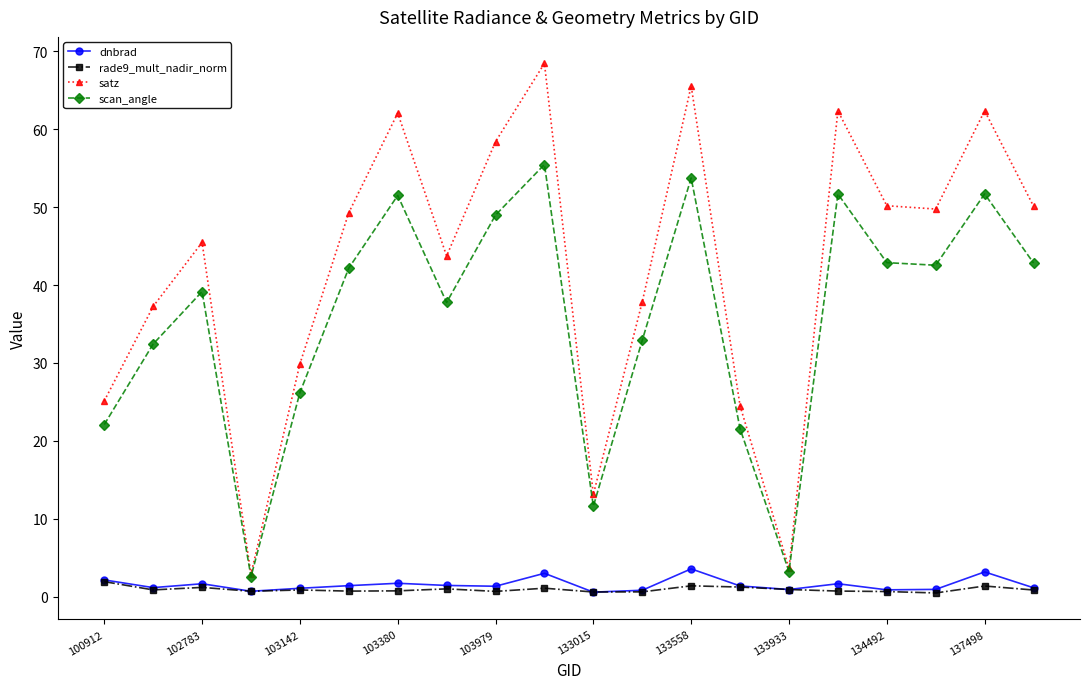

At how many categories does at least one series exceed 59?

5